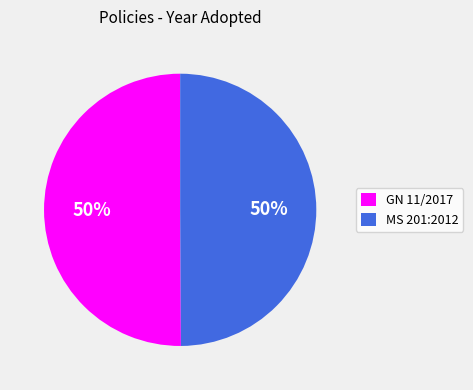

Is it true that MS 201:2012 is 60% of the pie?

False